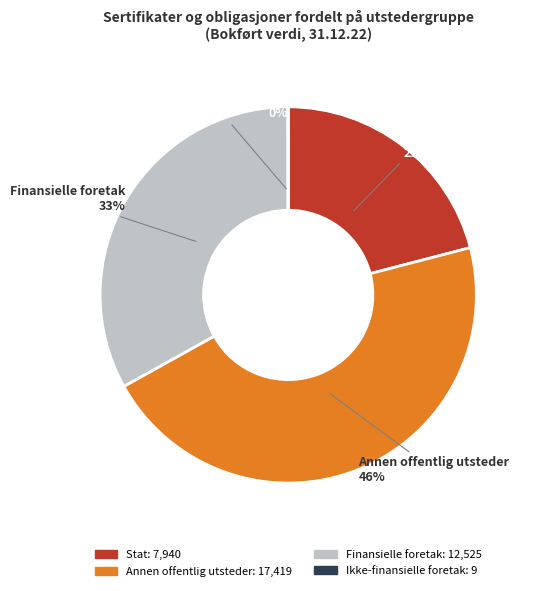

The Finansielle foretak slice represents 39% of the pie. True or false?

False